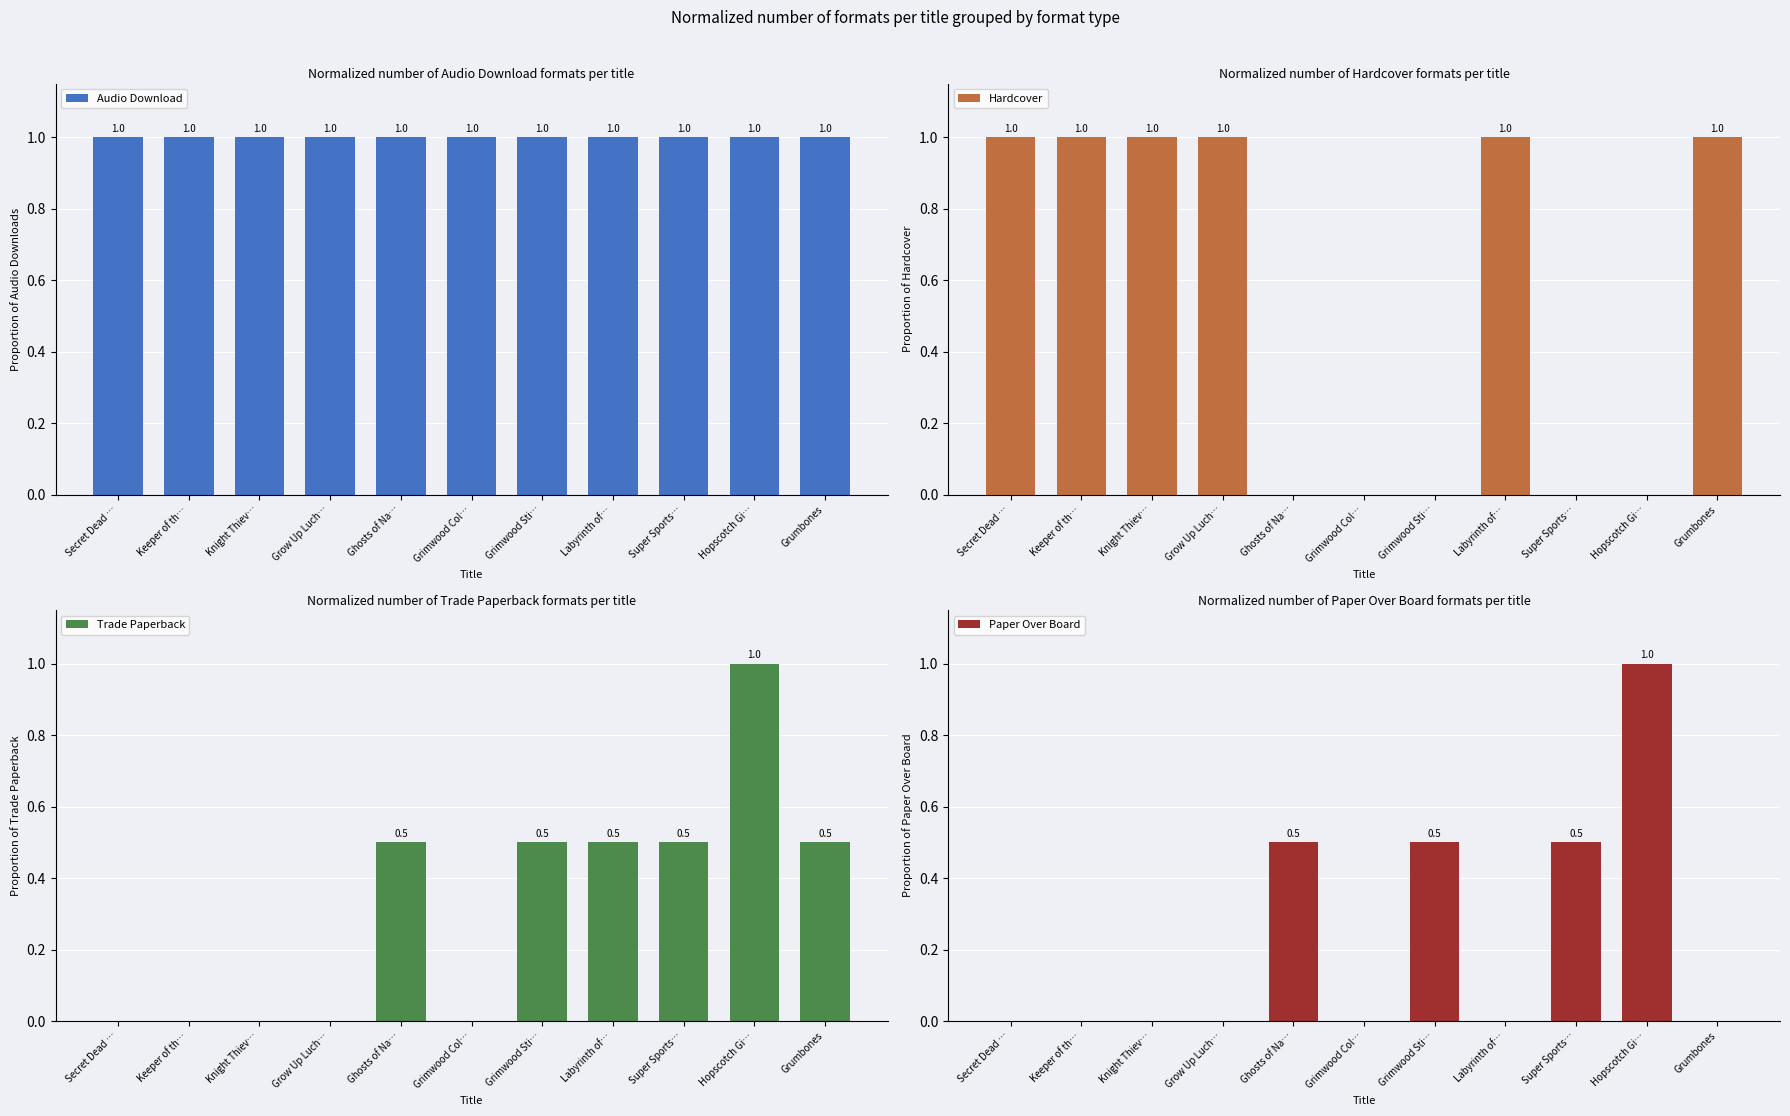

What is the sum of the Paper Over Board values at Grimwood Sti… and Ghosts of Na…?

1.0